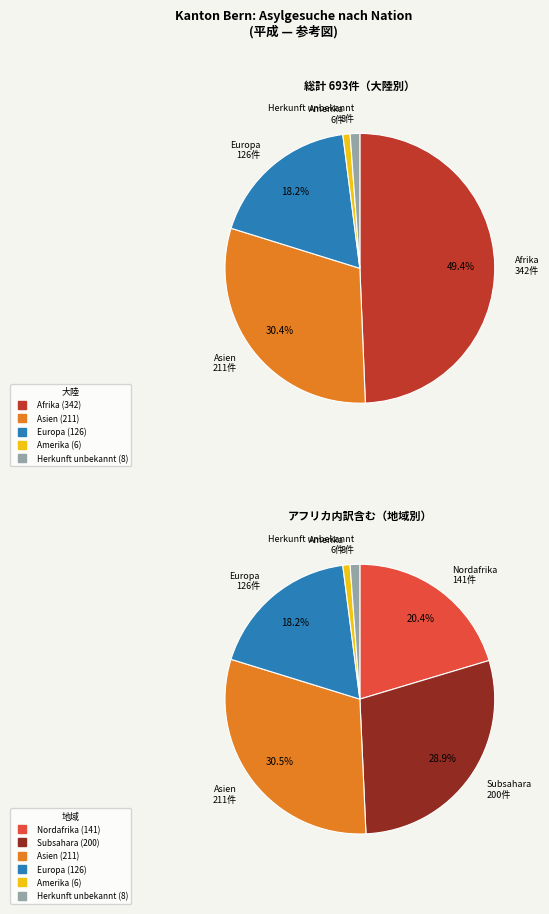

Is it true that Europa is 1% of the pie?

False